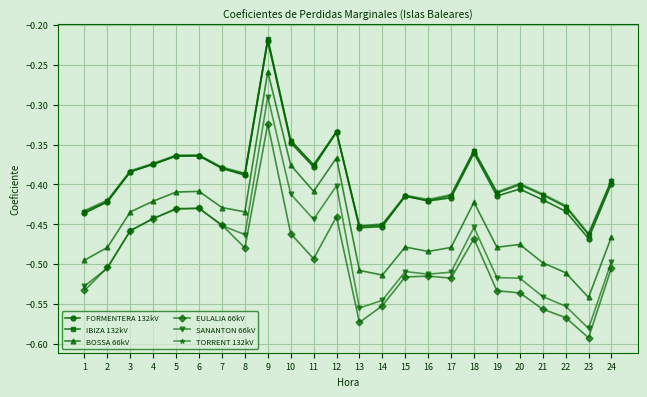

At which category is the sum across all series the highest?

9